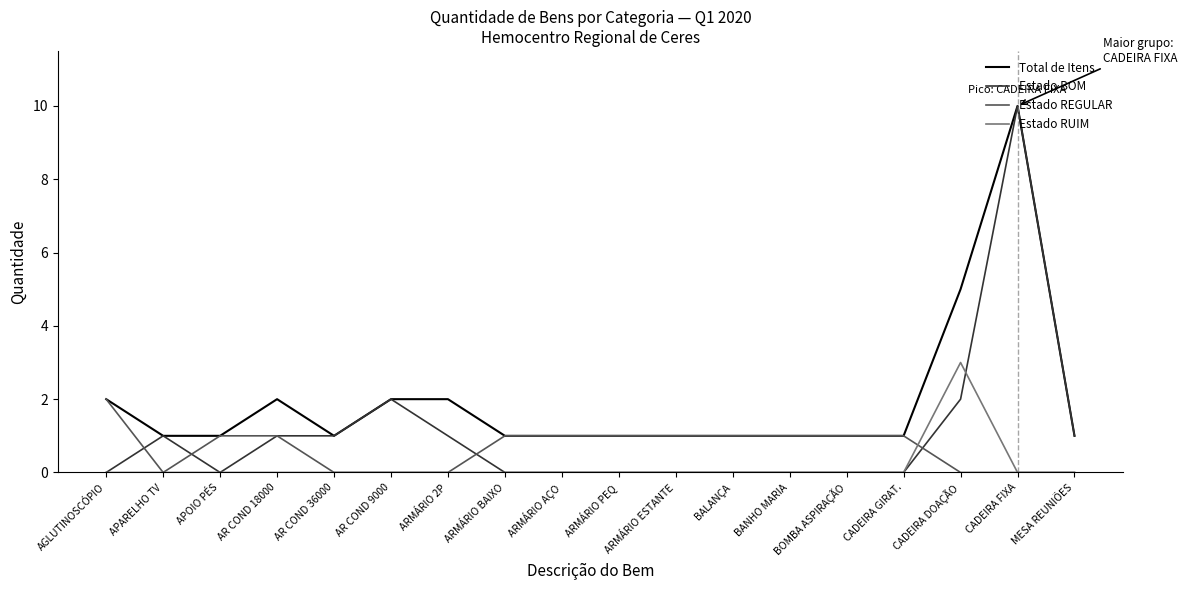

Is it true that Total de Itens equals 2 at ARMÁRIO ESTANTE?

False